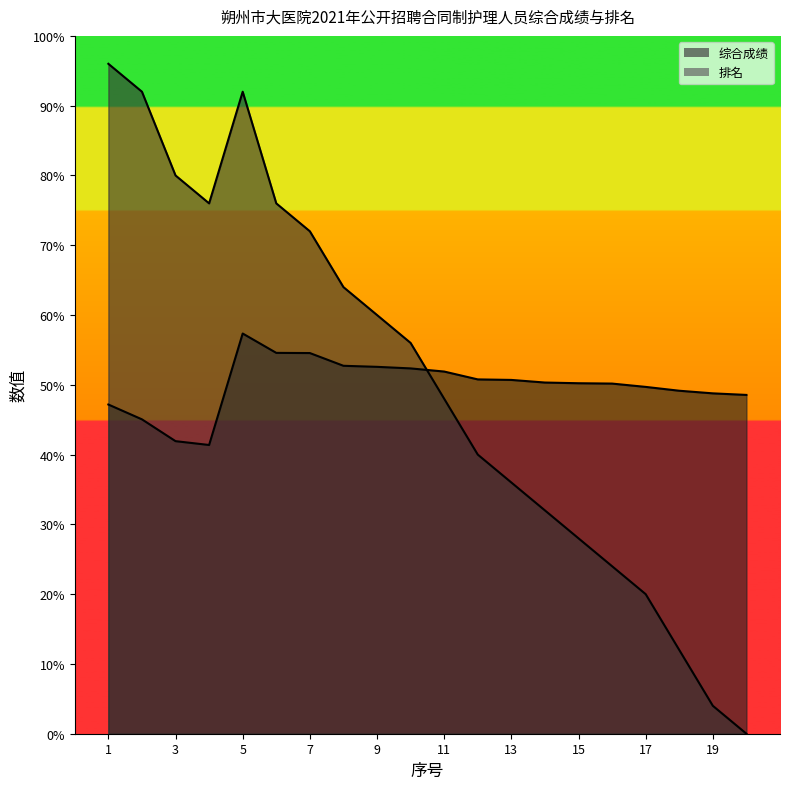

Which series has the widest spread of values?

排名